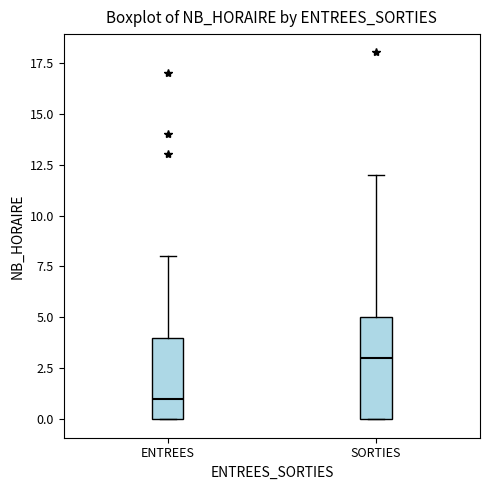

Reading left to right, transcribe this box plot: for each box, give where its median line is, the range the box spans, and where its two whiskers end, as read against the y-axis. The values are not printed on the chart, so give them approximately, as read against the axis.

ENTREES: median 1, box 0 to 4, whiskers 0 to 8
SORTIES: median 3, box 0 to 5, whiskers 0 to 12